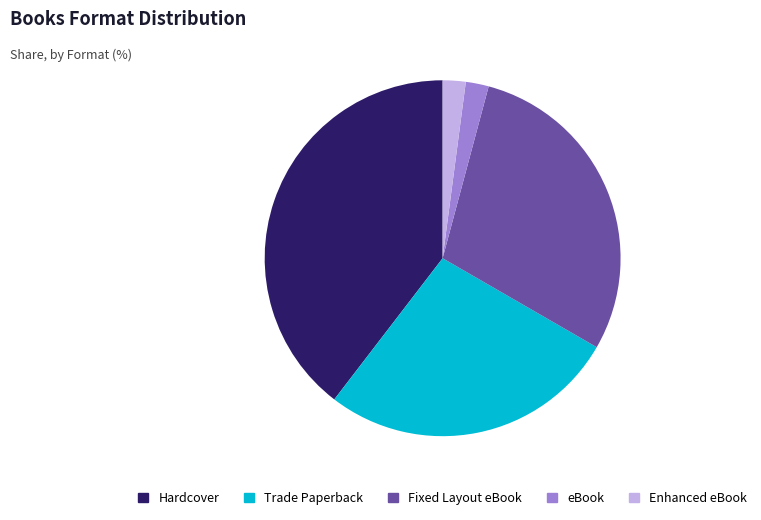

The Trade Paperback slice represents 32% of the pie. True or false?

False